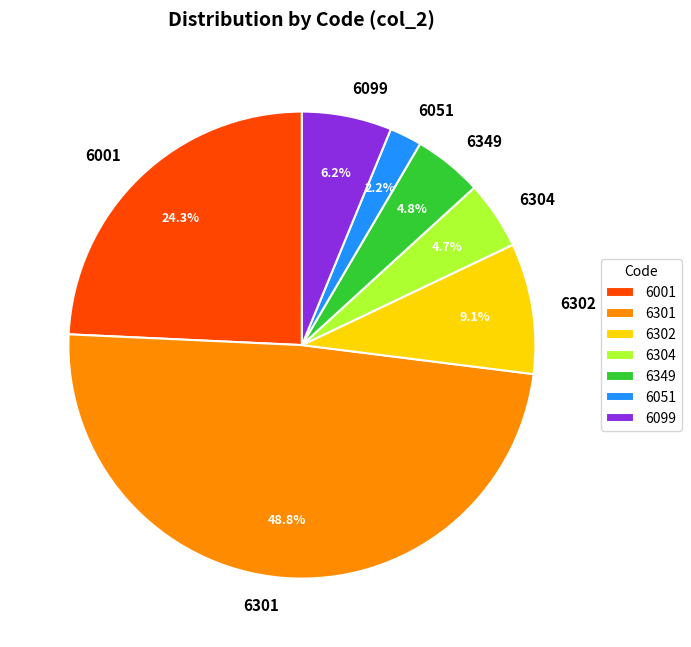

Is there any slice that represents more than half of the pie?

No